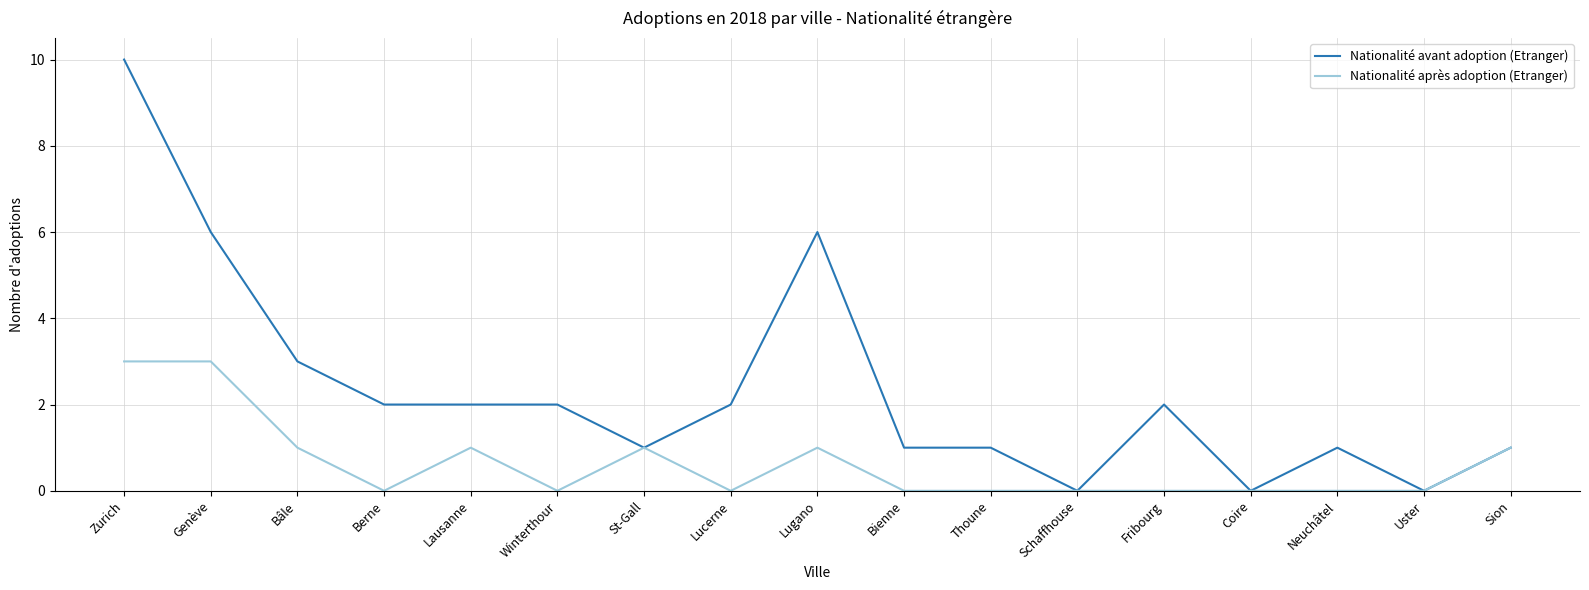

Reading left to right, extract all data points from this chart.

Nationalité avant adoption (Etranger): Zurich=10	Genève=6	Bâle=3	Berne=2	Lausanne=2	Winterthour=2	St-Gall=1	Lucerne=2	Lugano=6	Bienne=1	Thoune=1	Schaffhouse=0	Fribourg=2	Coire=0	Neuchâtel=1	Uster=0	Sion=1
Nationalité après adoption (Etranger): Zurich=3	Genève=3	Bâle=1	Berne=0	Lausanne=1	Winterthour=0	St-Gall=1	Lucerne=0	Lugano=1	Bienne=0	Thoune=0	Schaffhouse=0	Fribourg=0	Coire=0	Neuchâtel=0	Uster=0	Sion=1